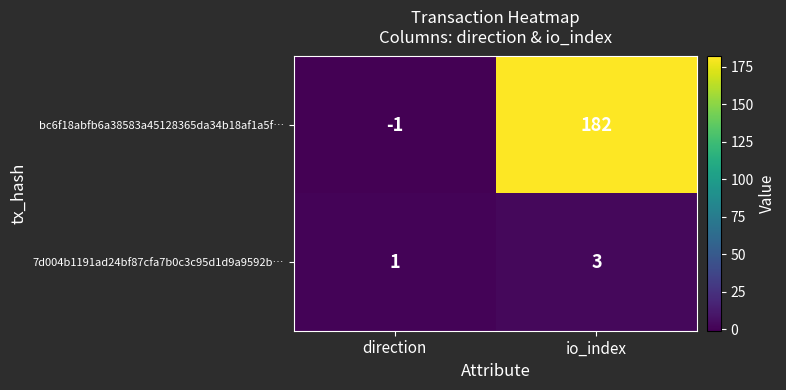

Rank the series at io_index from lowest to highest value.

7d004b1191ad24bf87cfa7b0c3c95d1d9a9592b…, bc6f18abfb6a38583a45128365da34b18af1a5f…